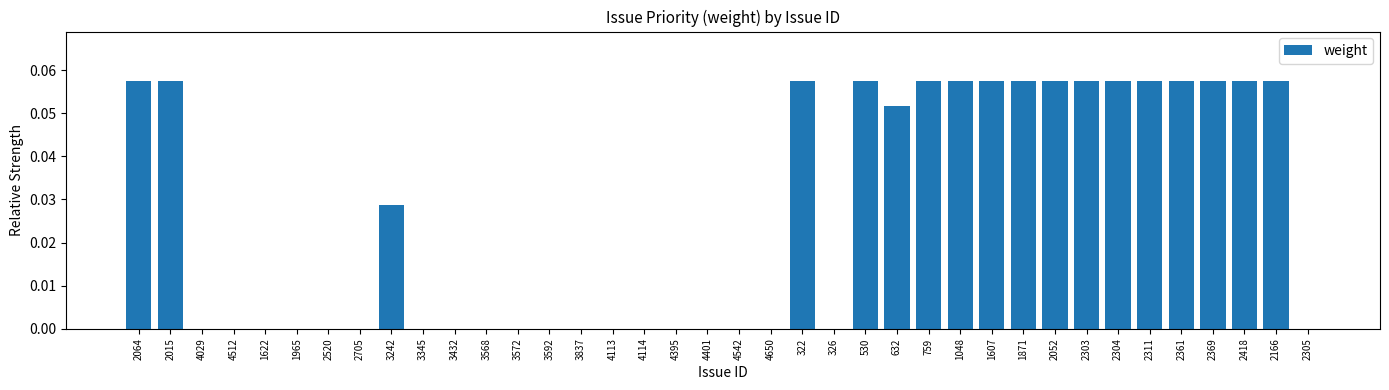

What is the sum of all values?

1.0